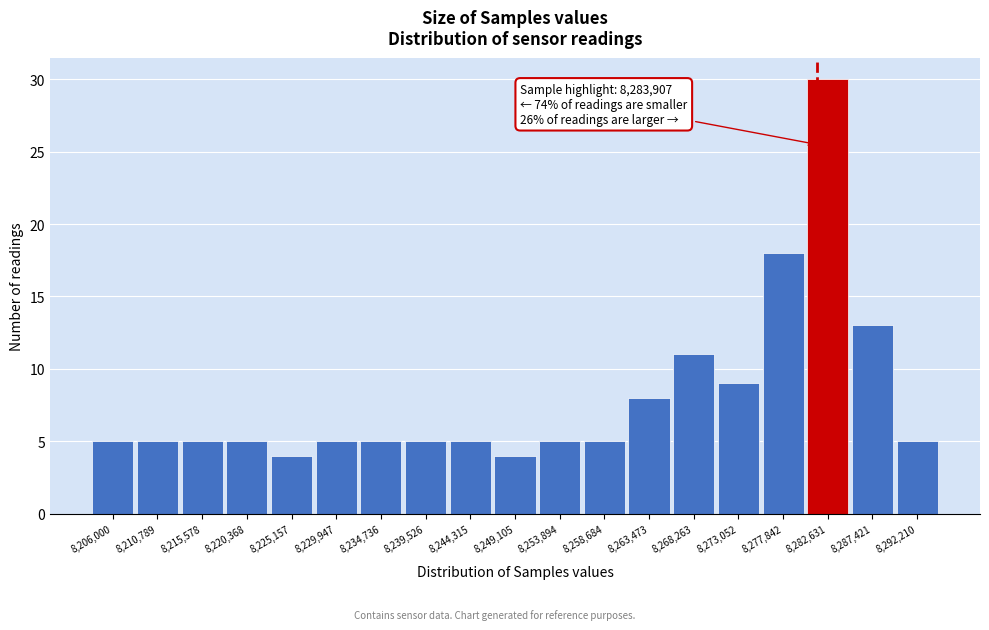

Reading left to right, transcribe all the data shown in this chart.

5	5	5	5	4	5	5	5	5	4	5	5	8	11	9	18	30	13	5